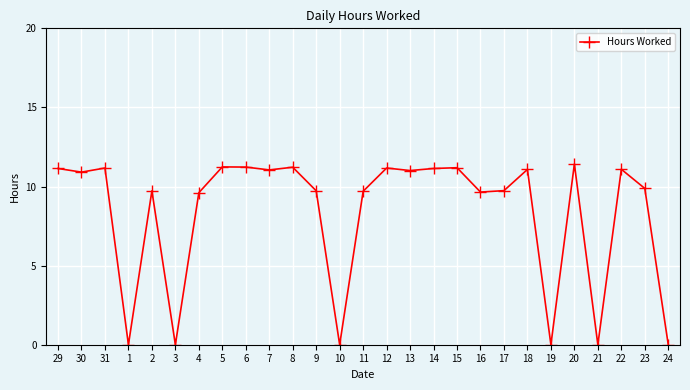

What is the label of the 7th point from the right?

18